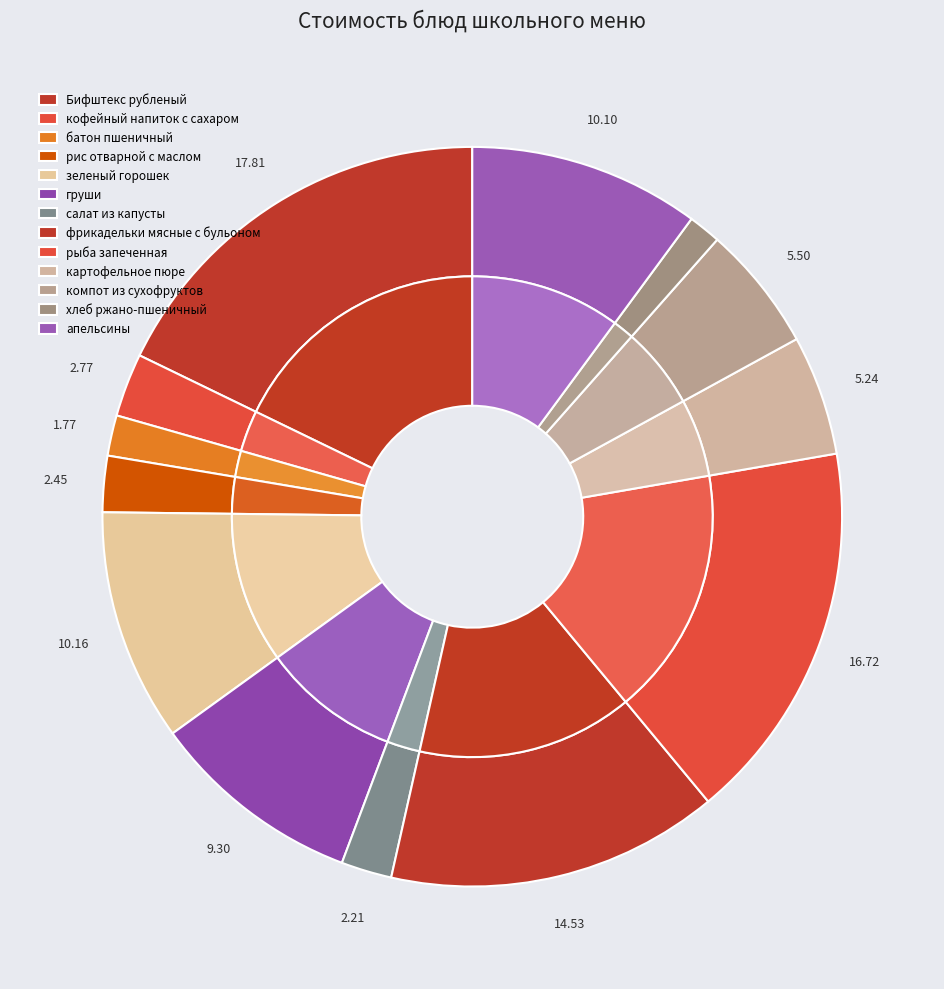

What percentage do картофельное пюре and рыба запеченная together represent?

22.0%